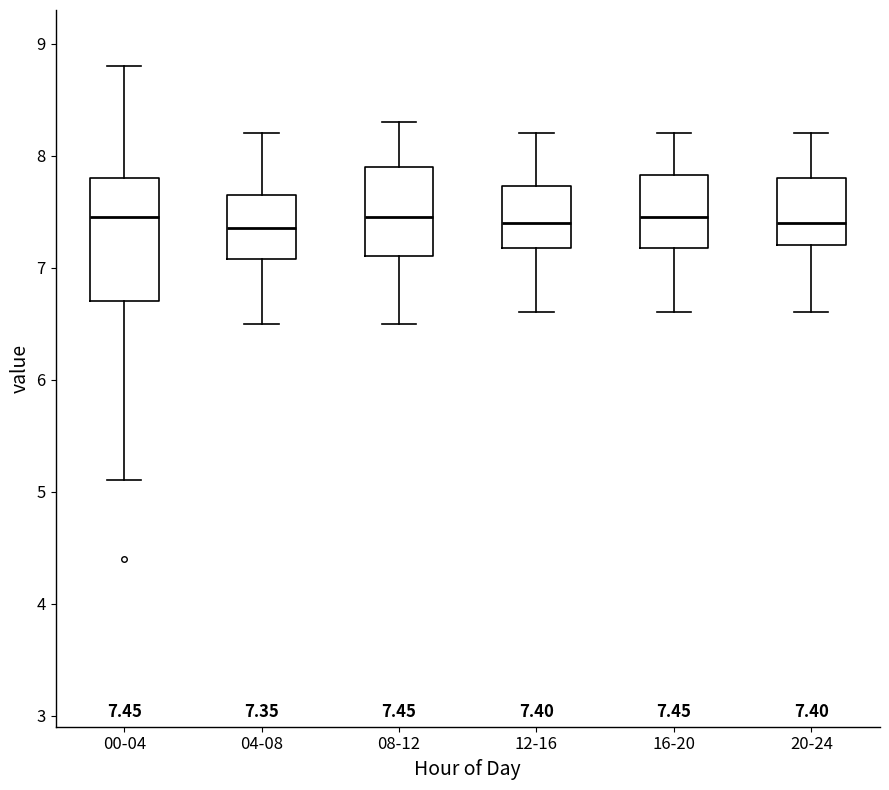

Which box is the tallest, from its lower edge to its upper edge?

00-04